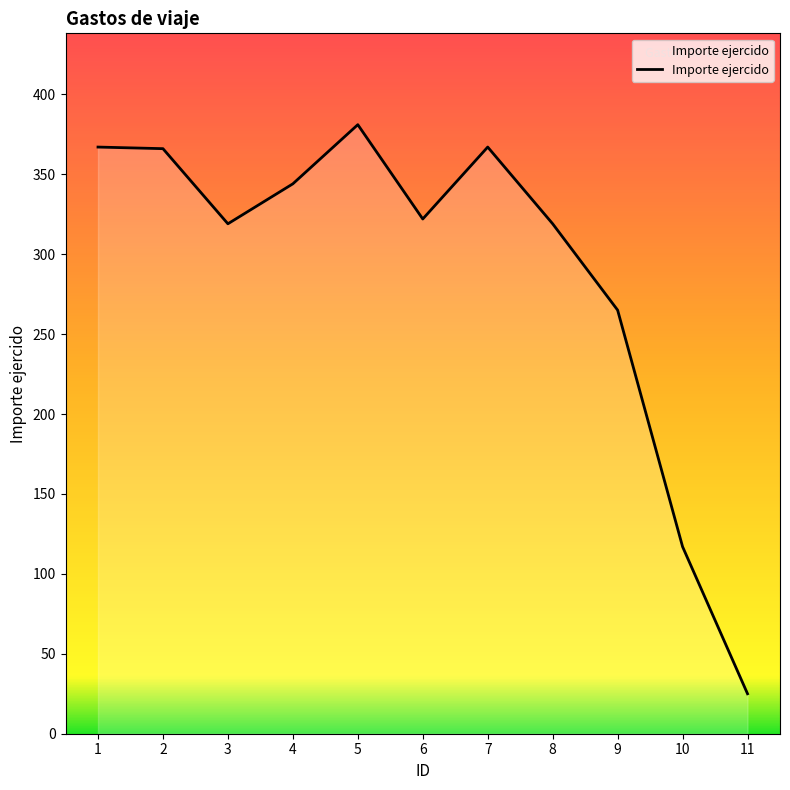

What is the smallest value displayed?

25